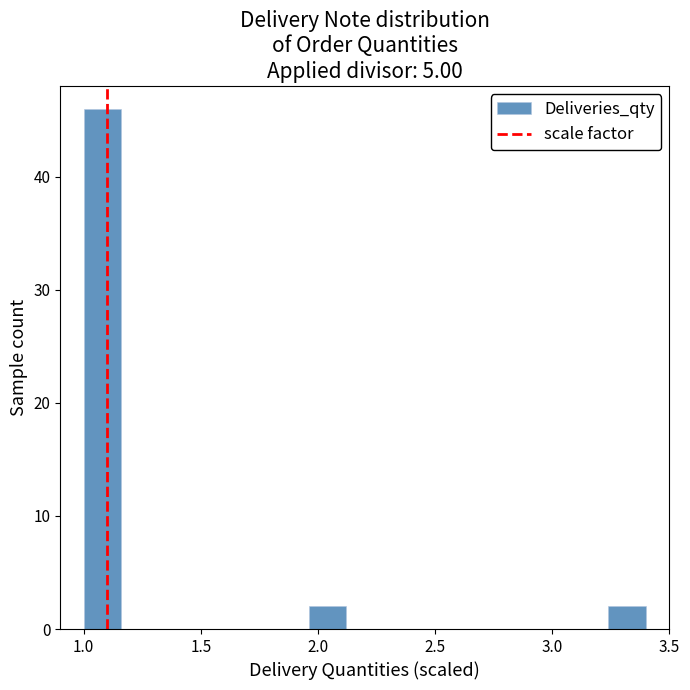

Read against the x-axis, roughly where is the centre of the tallest bar?

1.10